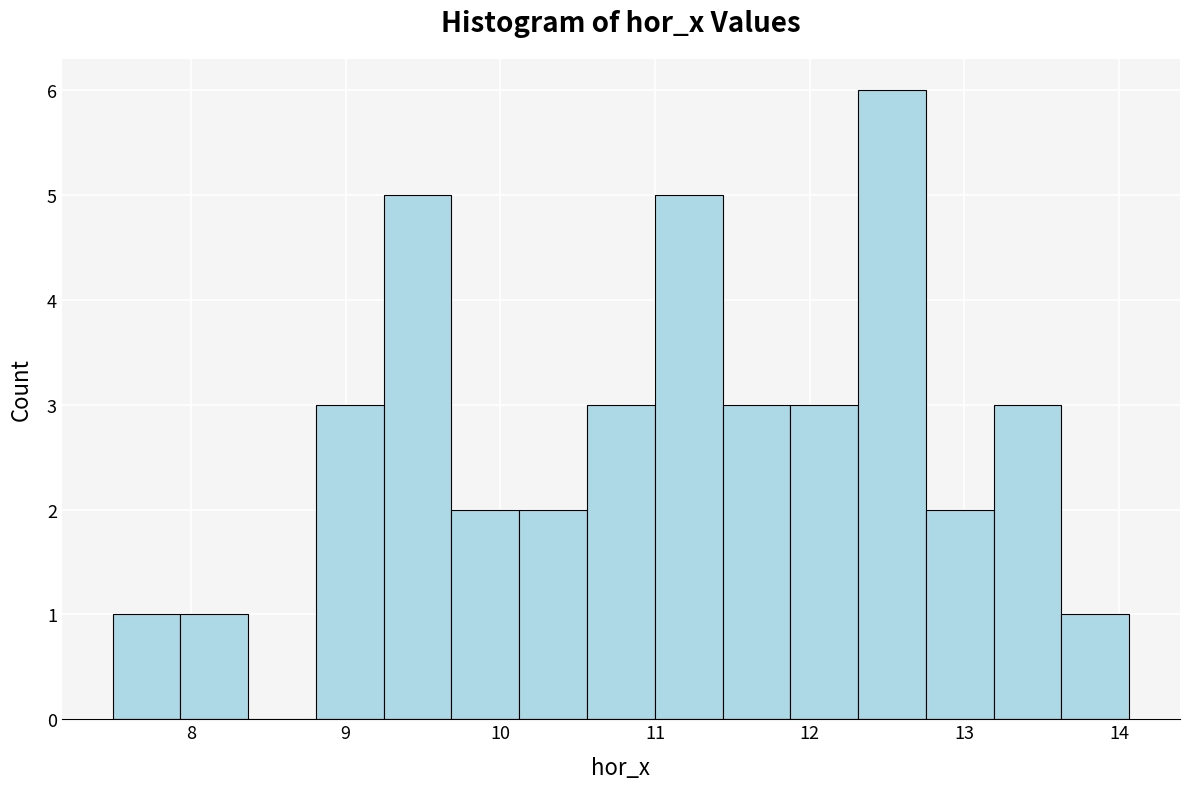

Reading left to right, transcribe this chart: for each bar, give the range it covers on the x-axis and its height. Neither the bar edges nor the heights are printed on the chart, so give them approximately, as read against the axes.

7.5 to 7.9: 1
7.9 to 8.4: 1
8.4 to 8.8: 0
8.8 to 9.2: 3
9.2 to 9.7: 5
9.7 to 10.1: 2
10.1 to 10.6: 2
10.6 to 11.0: 3
11.0 to 11.4: 5
11.4 to 11.9: 3
11.9 to 12.3: 3
12.3 to 12.8: 6
12.8 to 13.2: 2
13.2 to 13.6: 3
13.6 to 14.1: 1